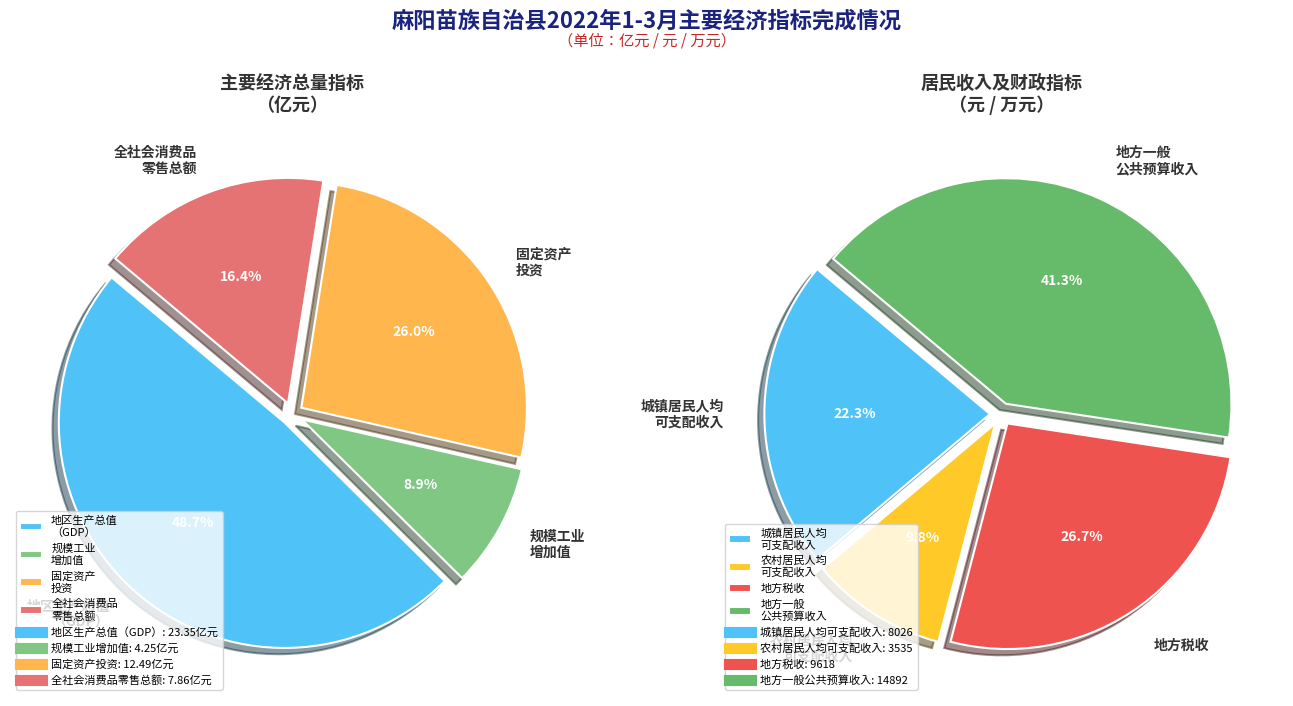

True or false: 地区生产总值（GDP） accounts for 1% of the total.

False